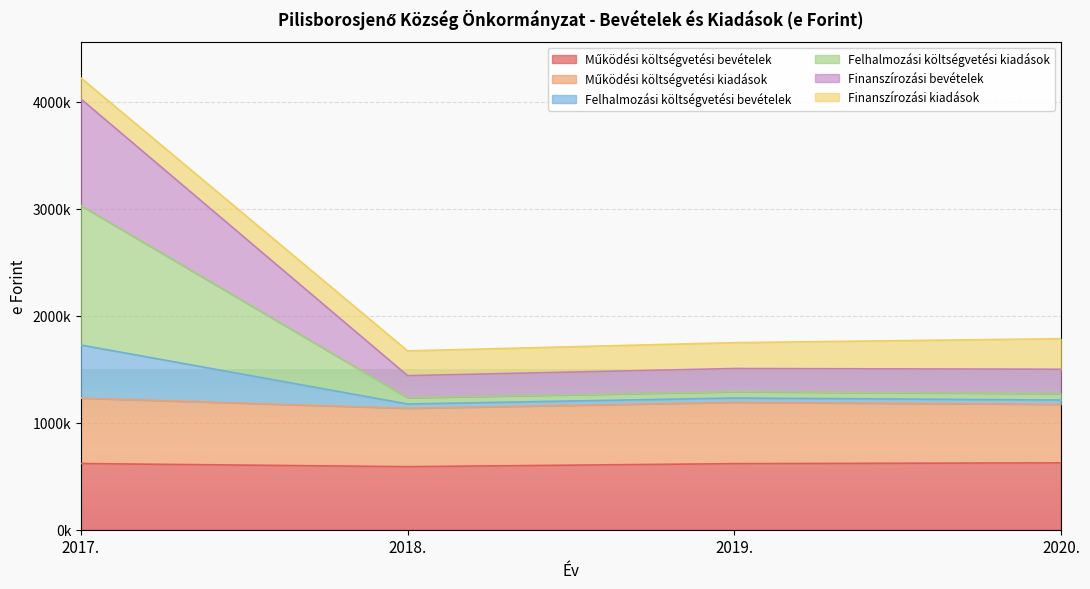

True or false: Felhalmozási költségvetési bevételek and Működési költségvetési bevételek intersect in this chart.

False